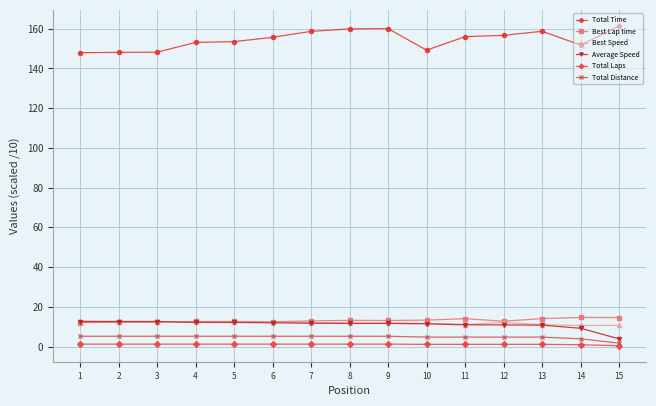

What is the maximum value for Total Time?

161.4